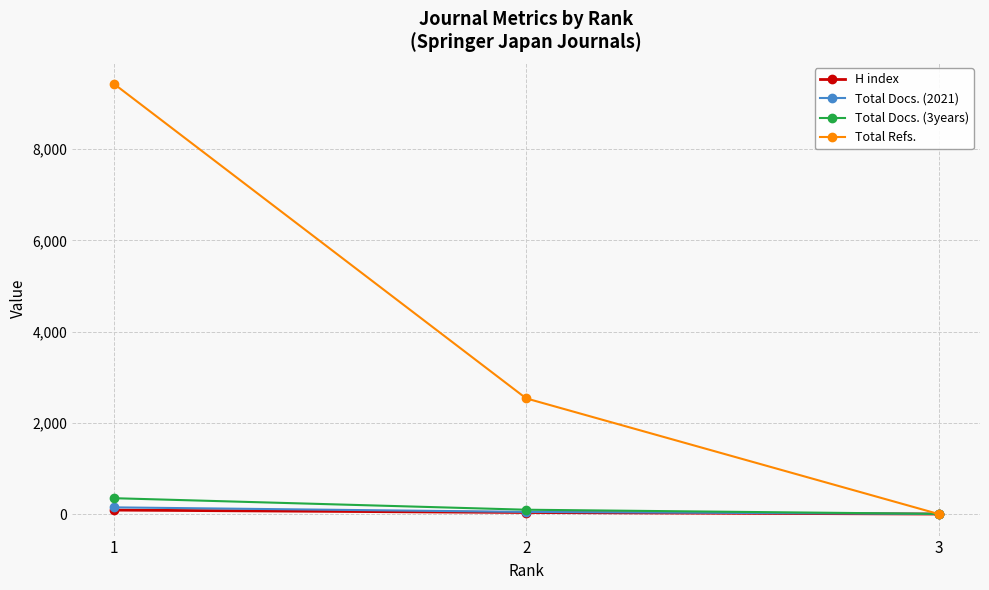

The value of H index at 3 is 0. True or false?

True